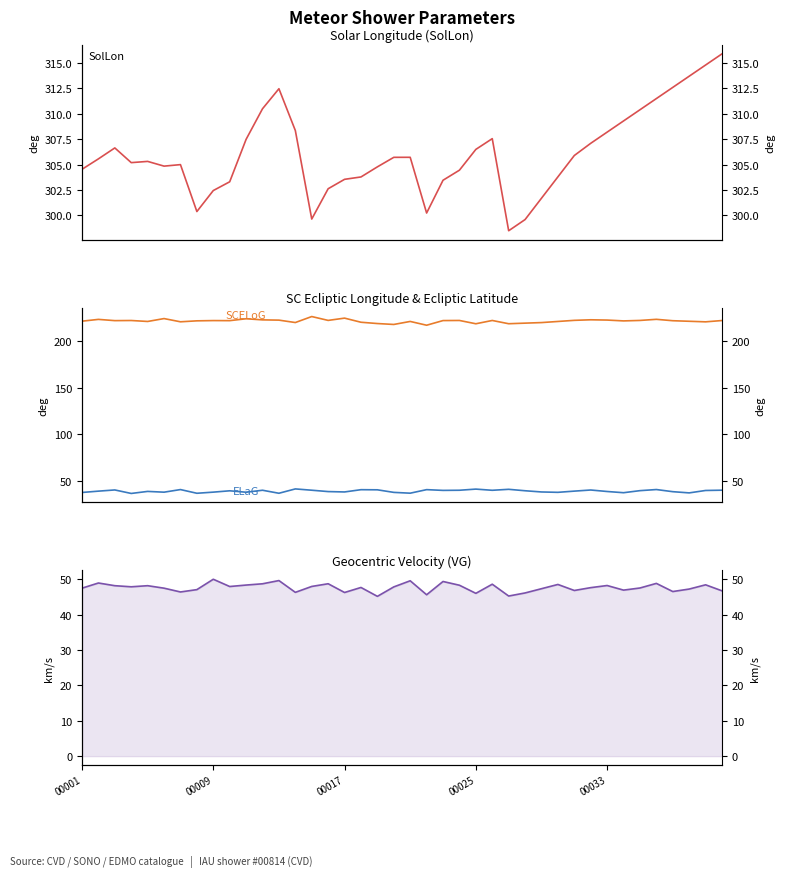

Where is SolLon nearest to the value 307?

31